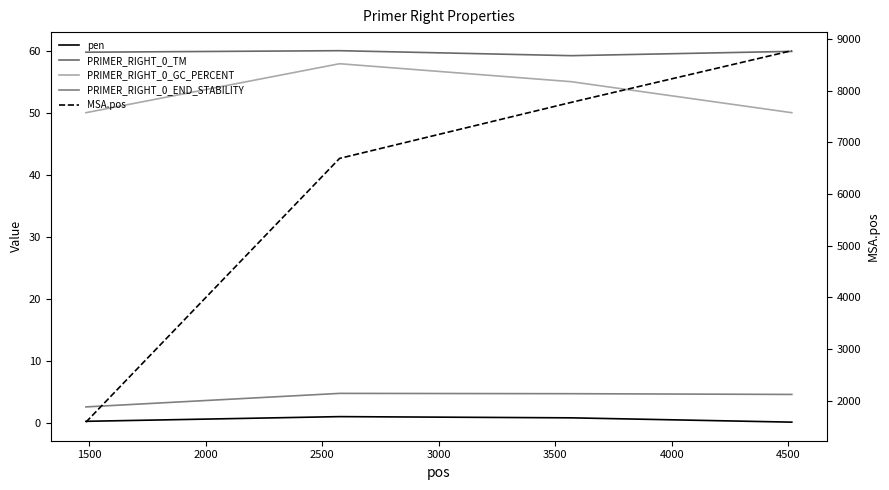

List the series in order of their peak value, highest first.

MSA.pos, PRIMER_RIGHT_0_TM, PRIMER_RIGHT_0_GC_PERCENT, PRIMER_RIGHT_0_END_STABILITY, pen